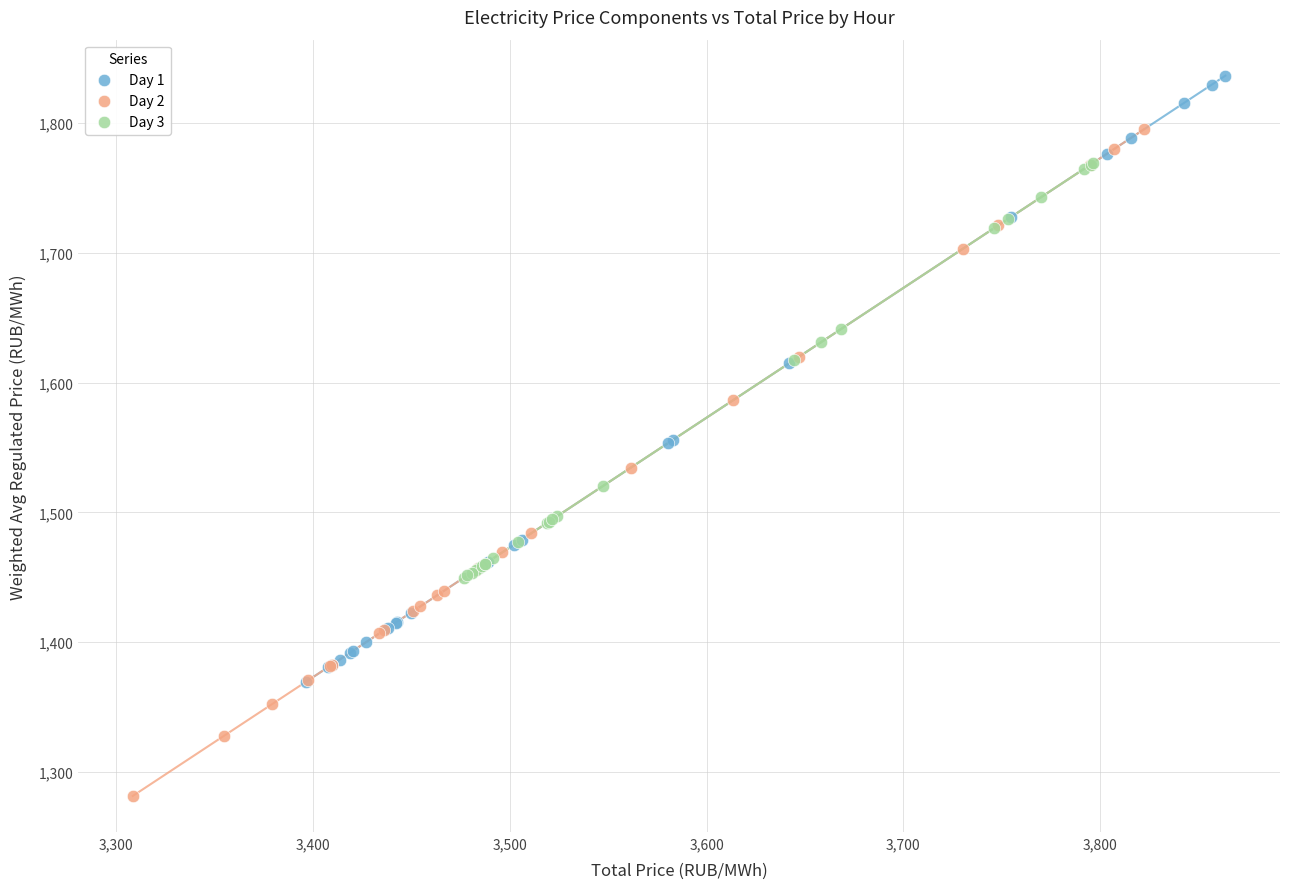

Which series reaches the maximum Y coordinate?

Day 1